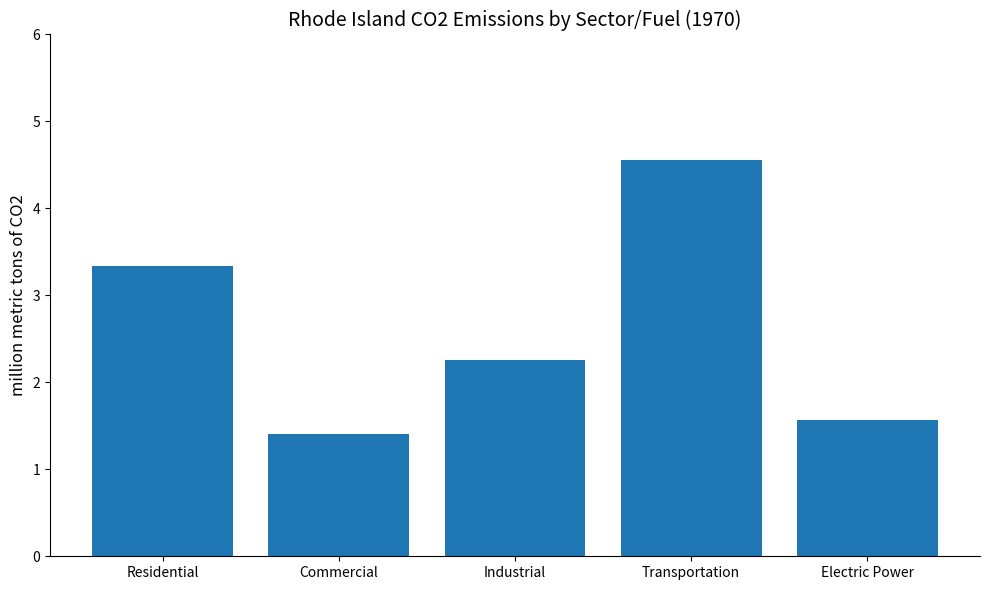

What is the approximate value at Commercial?

1.4